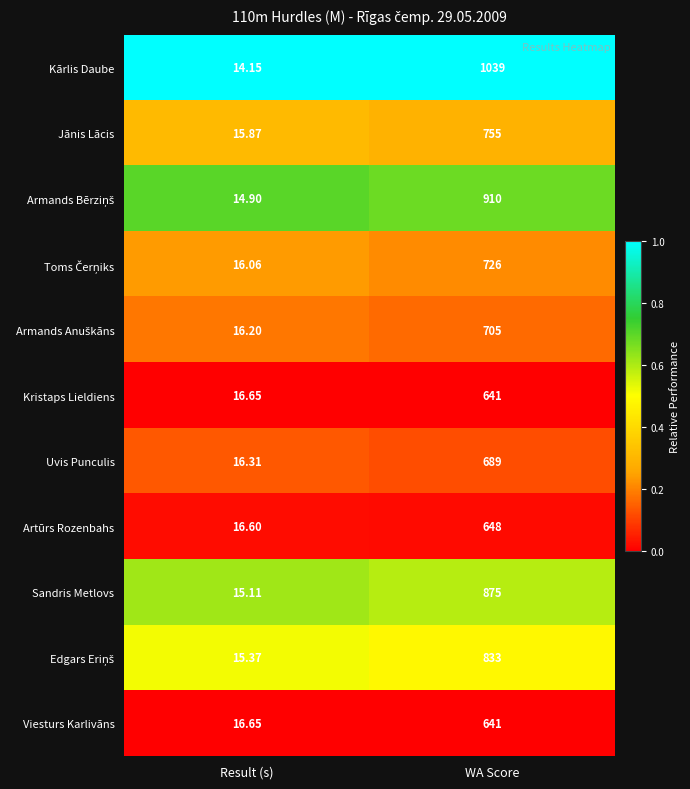

Rank the categories by Viesturs Karlivāns value from lowest to highest.

Result (s), WA Score